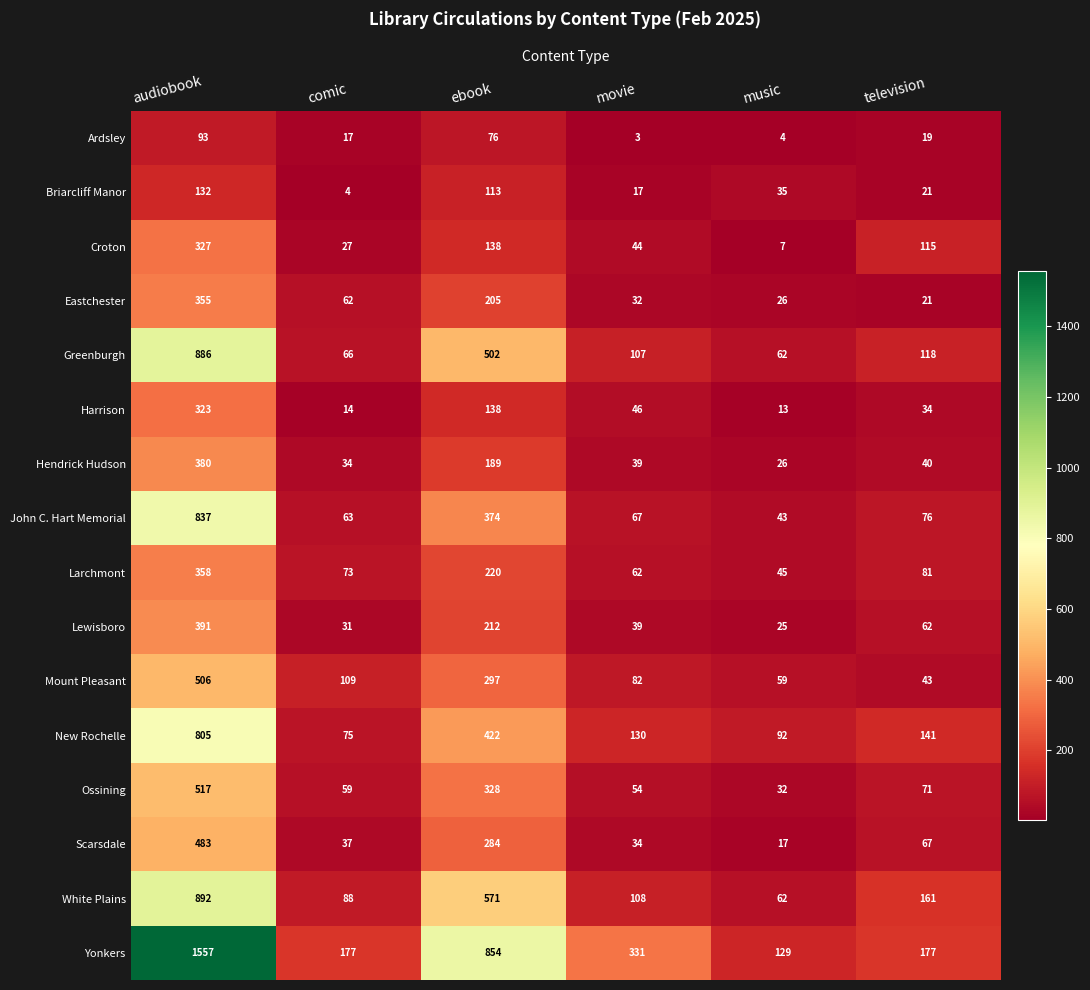

What is the smallest value displayed?

3